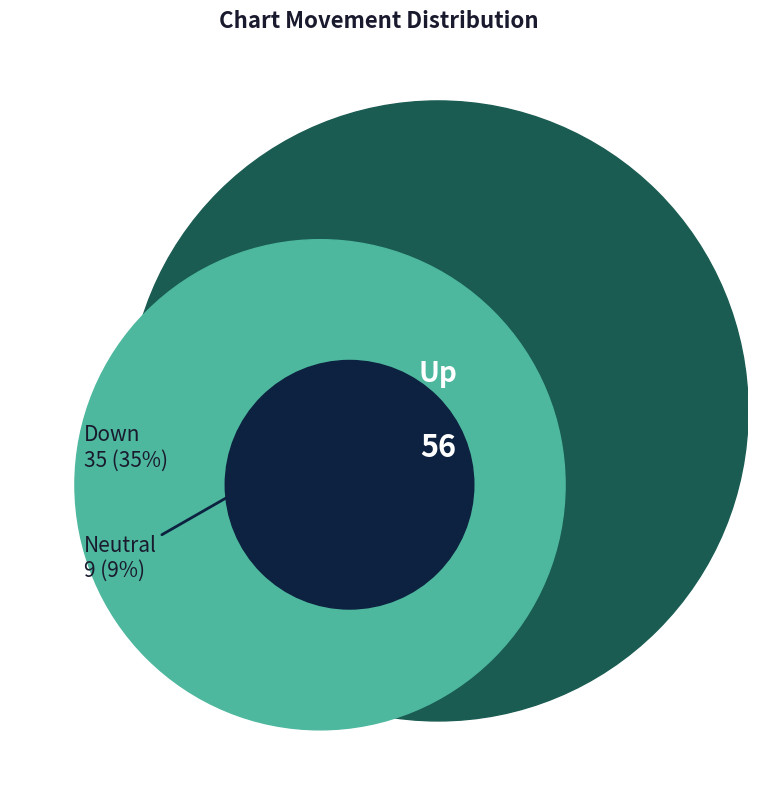

Is the sum of - and up greater than half?

Yes